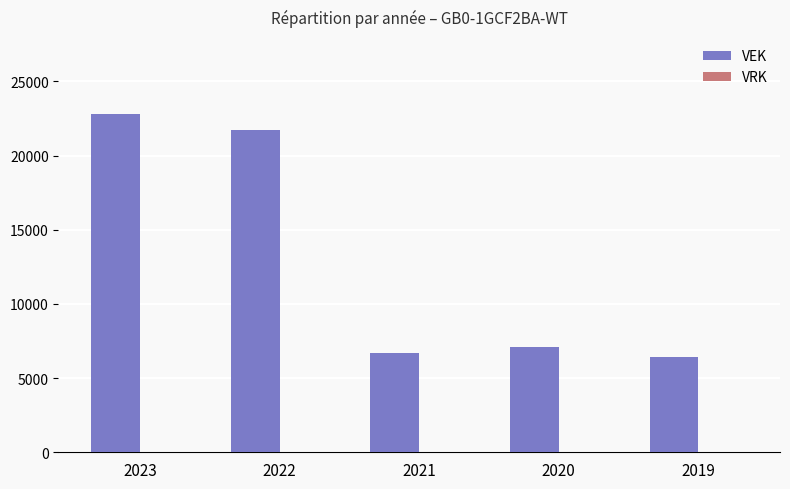

What is the difference between the maximum and minimum values?

16356